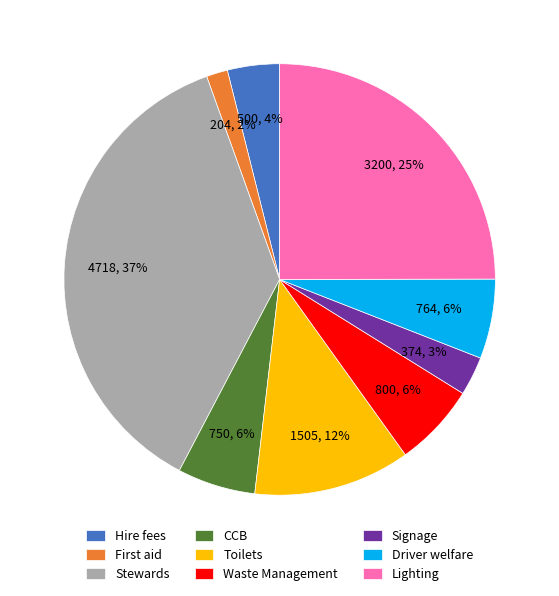

Is there any slice that represents more than half of the pie?

No